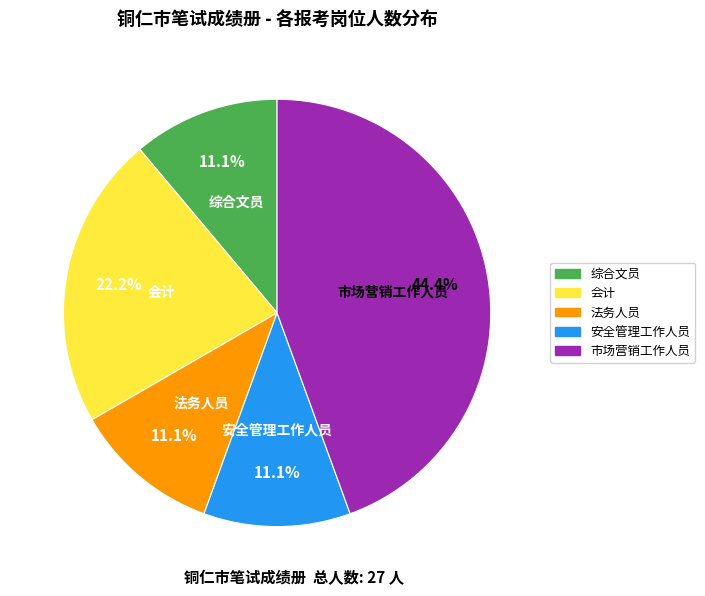

Approximately how many times larger is the value at 法务人员 compared to 安全管理工作人员?

1.0